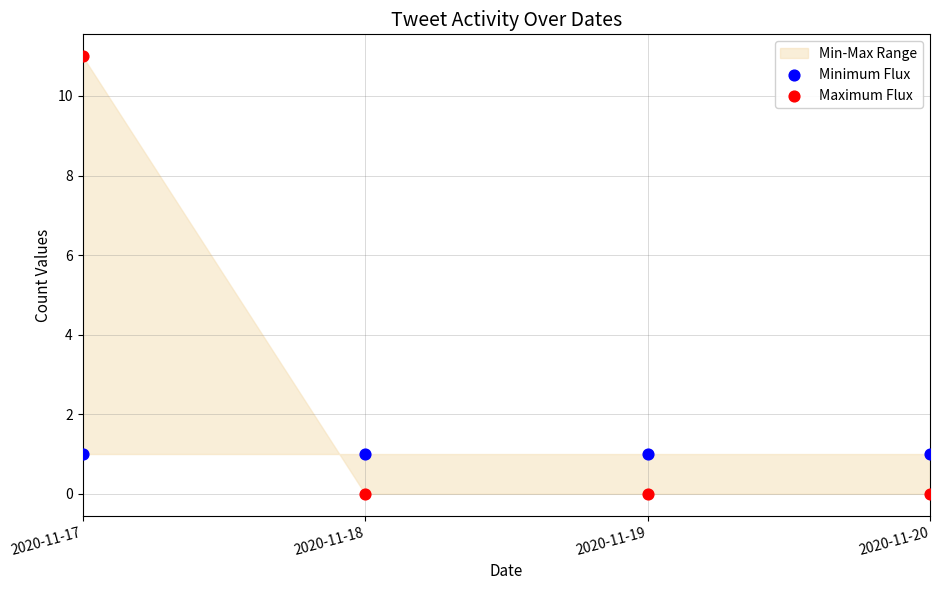

Which series reaches the maximum Y coordinate?

Maximum Flux